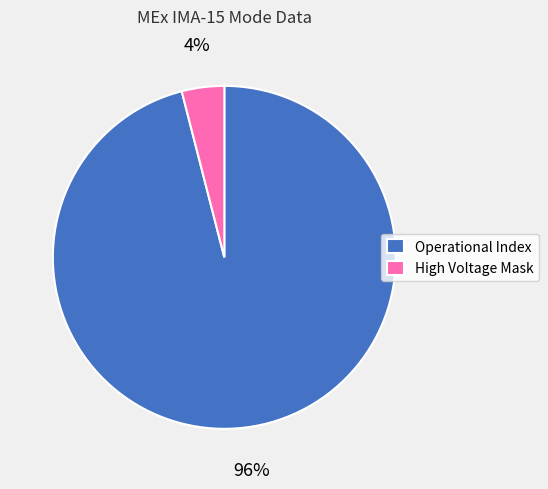

Which has a higher value, Operational Index or High Voltage Mask?

Operational Index